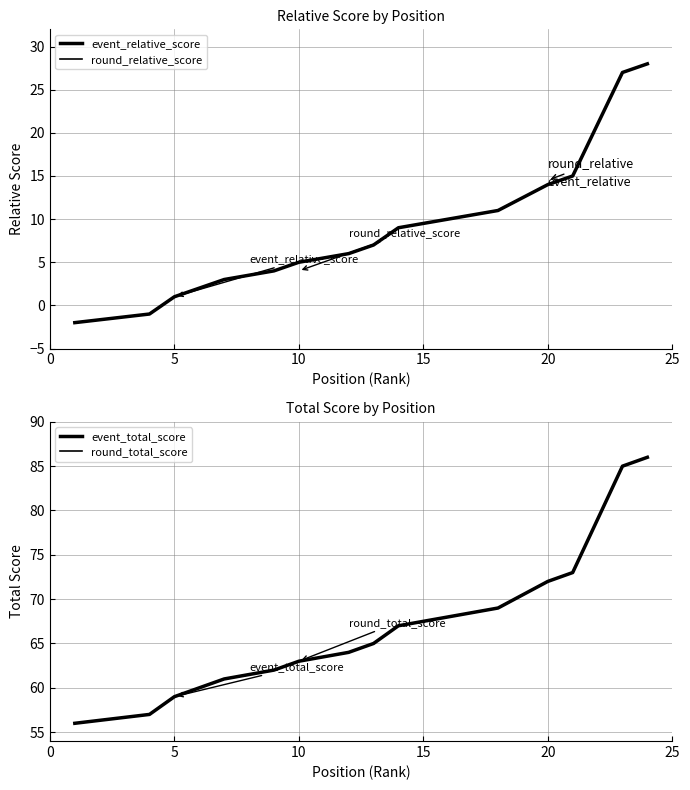

List the series in order of their peak value, highest first.

event_total_score, round_total_score, event_relative_score, round_relative_score